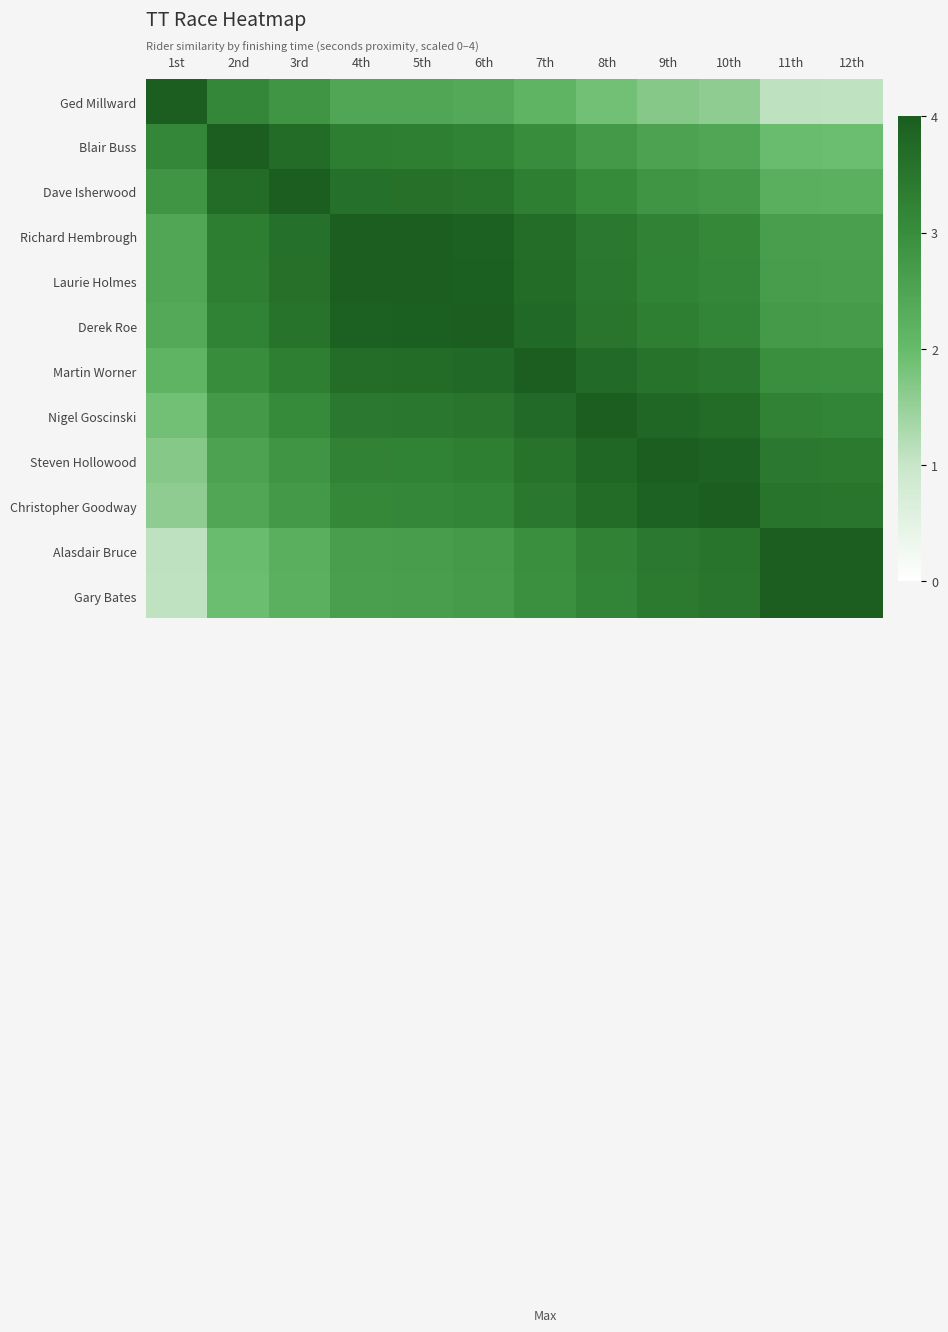

Reading left to right, extract all data points from this chart.

Ged Millward: 1st=4.0	2nd=3.1	3rd=2.8	4th=2.5	5th=2.4	6th=2.4	7th=2.1	8th=1.9	9th=1.7	10th=1.6	11th=1.1	12th=1.1
Blair Buss: 1st=3.1	2nd=4.0	3rd=3.7	4th=3.3	5th=3.3	6th=3.2	7th=3.0	8th=2.7	9th=2.5	10th=2.4	11th=2.0	12th=1.9
Dave Isherwood: 1st=2.8	2nd=3.7	3rd=4.0	4th=3.6	5th=3.6	6th=3.5	7th=3.3	8th=3.0	9th=2.8	10th=2.7	11th=2.3	12th=2.2
Richard Hembrough: 1st=2.5	2nd=3.3	3rd=3.6	4th=4.0	5th=4.0	6th=3.9	7th=3.7	8th=3.4	9th=3.2	10th=3.1	11th=2.6	12th=2.6
Laurie Holmes: 1st=2.4	2nd=3.3	3rd=3.6	4th=4.0	5th=4.0	6th=3.9	7th=3.7	8th=3.4	9th=3.2	10th=3.1	11th=2.7	12th=2.6
Derek Roe: 1st=2.4	2nd=3.2	3rd=3.5	4th=3.9	5th=3.9	6th=4.0	7th=3.8	8th=3.5	9th=3.3	10th=3.2	11th=2.7	12th=2.7
Martin Worner: 1st=2.1	2nd=3.0	3rd=3.3	4th=3.7	5th=3.7	6th=3.8	7th=4.0	8th=3.7	9th=3.5	10th=3.4	11th=3.0	12th=2.9
Nigel Goscinski: 1st=1.9	2nd=2.7	3rd=3.0	4th=3.4	5th=3.4	6th=3.5	7th=3.7	8th=4.0	9th=3.8	10th=3.7	11th=3.2	12th=3.2
Steven Hollowood: 1st=1.7	2nd=2.5	3rd=2.8	4th=3.2	5th=3.2	6th=3.3	7th=3.5	8th=3.8	9th=4.0	10th=3.9	11th=3.4	12th=3.4
Christopher Goodway: 1st=1.6	2nd=2.4	3rd=2.7	4th=3.1	5th=3.1	6th=3.2	7th=3.4	8th=3.7	9th=3.9	10th=4.0	11th=3.5	12th=3.5
Alasdair Bruce: 1st=1.1	2nd=2.0	3rd=2.3	4th=2.6	5th=2.7	6th=2.7	7th=3.0	8th=3.2	9th=3.4	10th=3.5	11th=4.0	12th=4.0
Gary Bates: 1st=1.1	2nd=1.9	3rd=2.2	4th=2.6	5th=2.6	6th=2.7	7th=2.9	8th=3.2	9th=3.4	10th=3.5	11th=4.0	12th=4.0